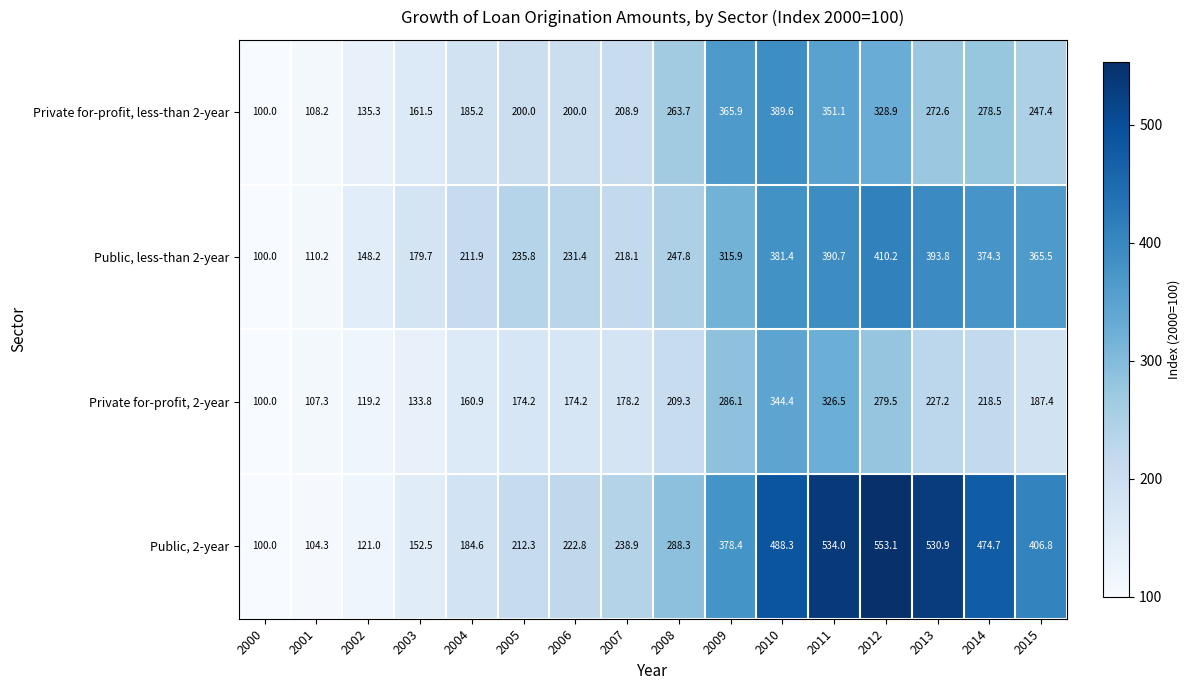

What is the greatest value displayed?

553.1